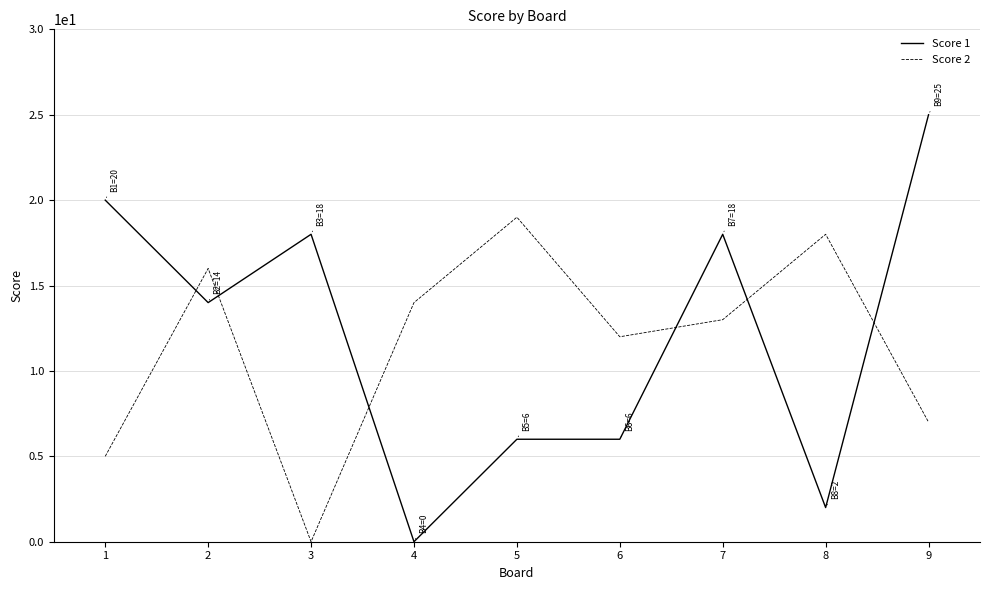

True or false: Score 2 has a value of 12 at 6.

True